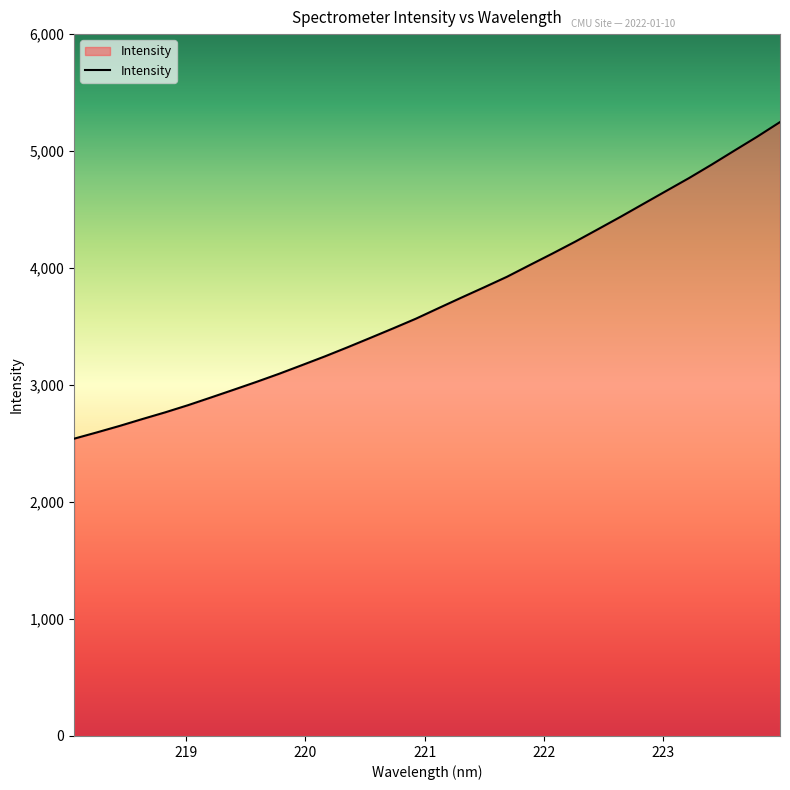

How many lines are shown in the chart?

1